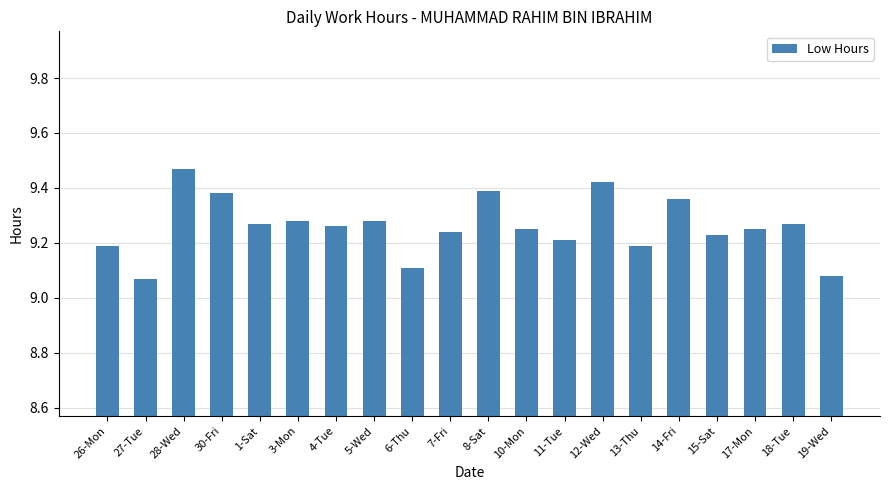

Which label corresponds to the largest value in the chart?

28-Wed